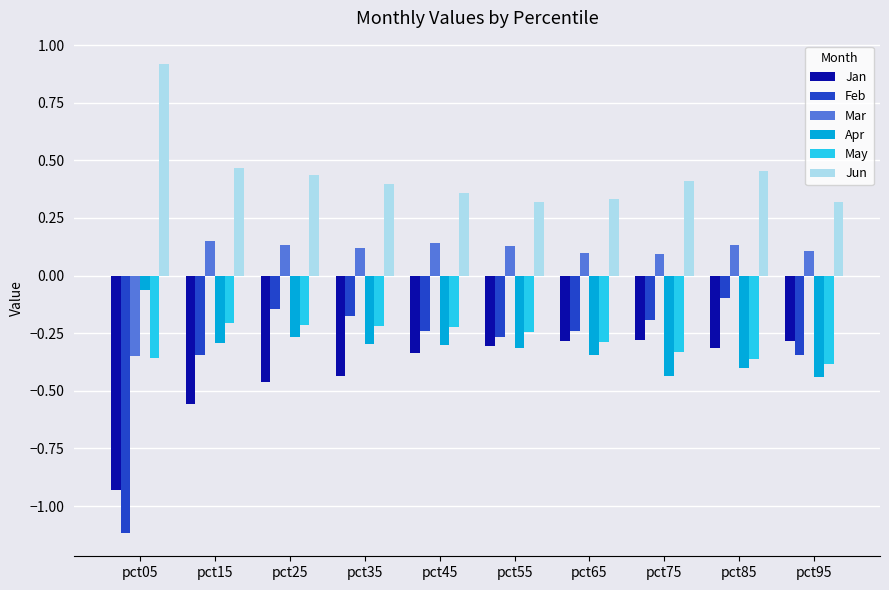

At which category does the chart reach its peak across all series?

pct05